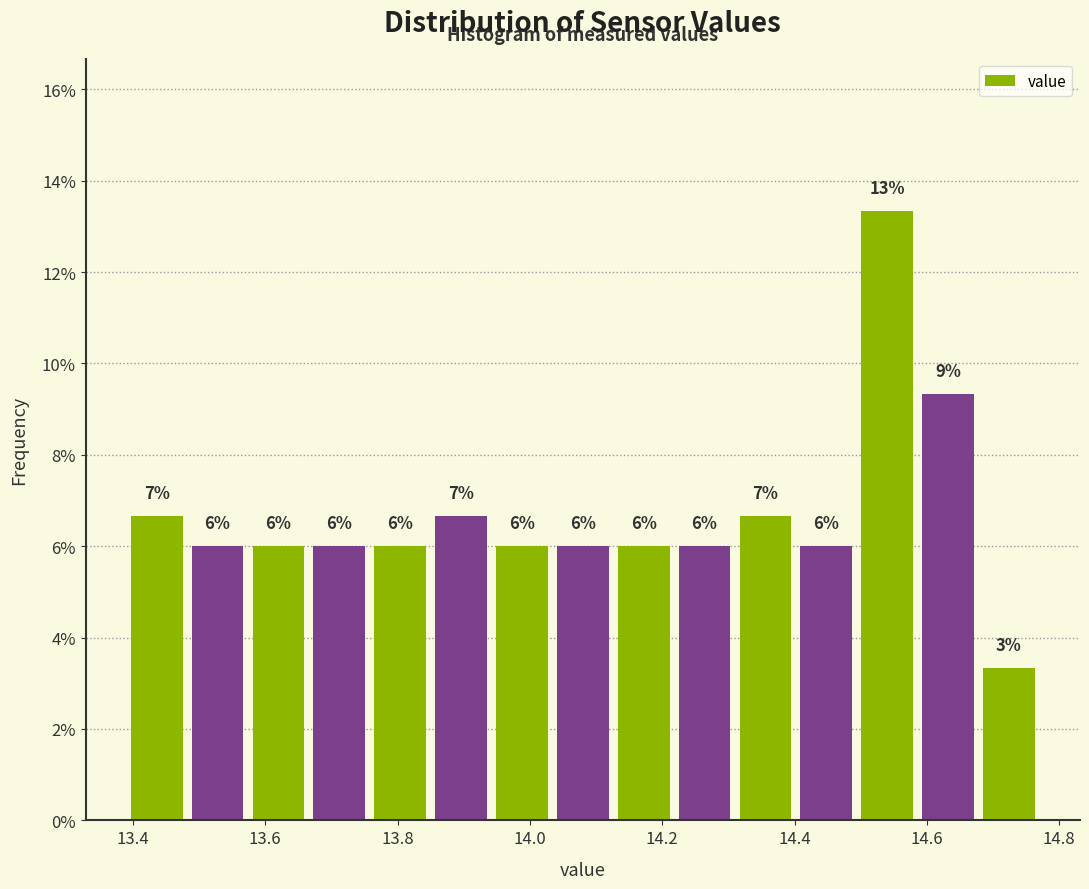

Over which range of the x-axis is the bar tallest?

14.494 to 14.586